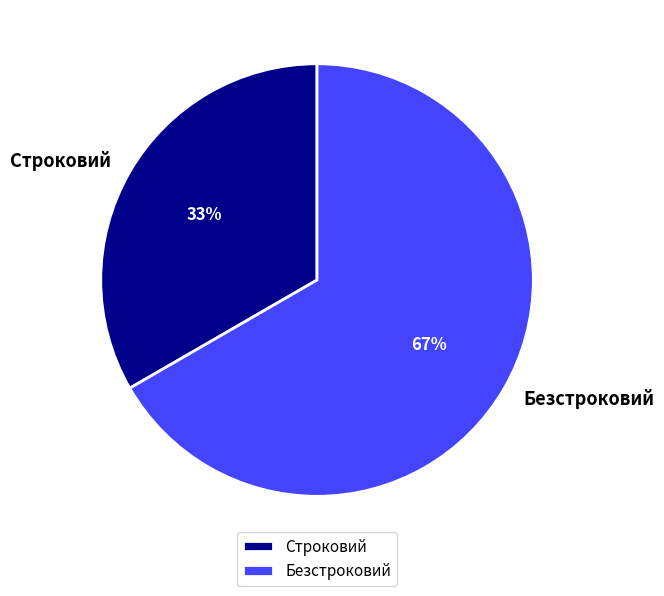

Is it true that Строковий is 33% of the pie?

True